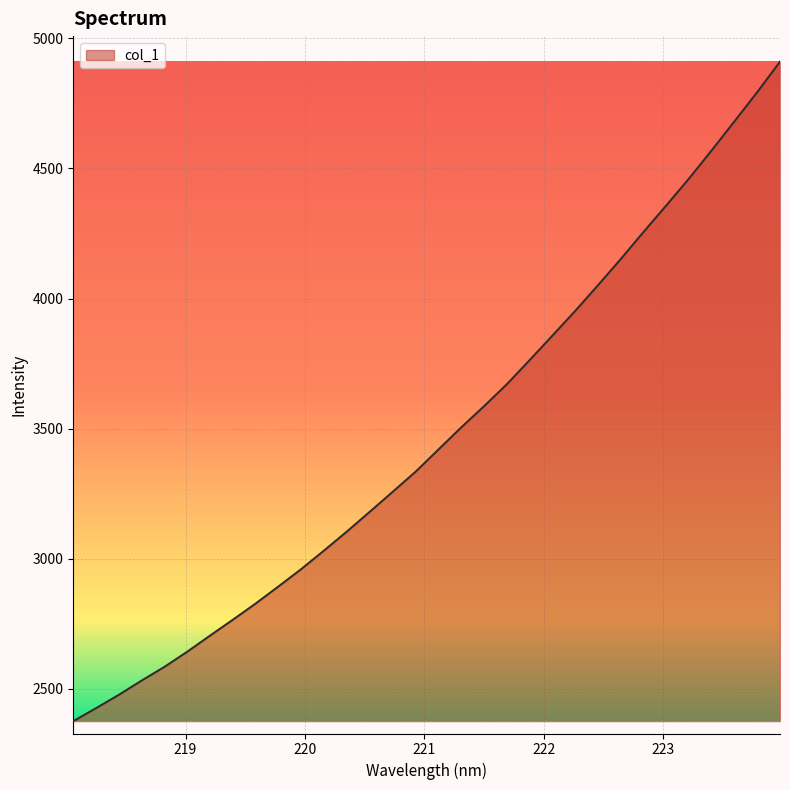

What is the smallest value displayed?

2376.4